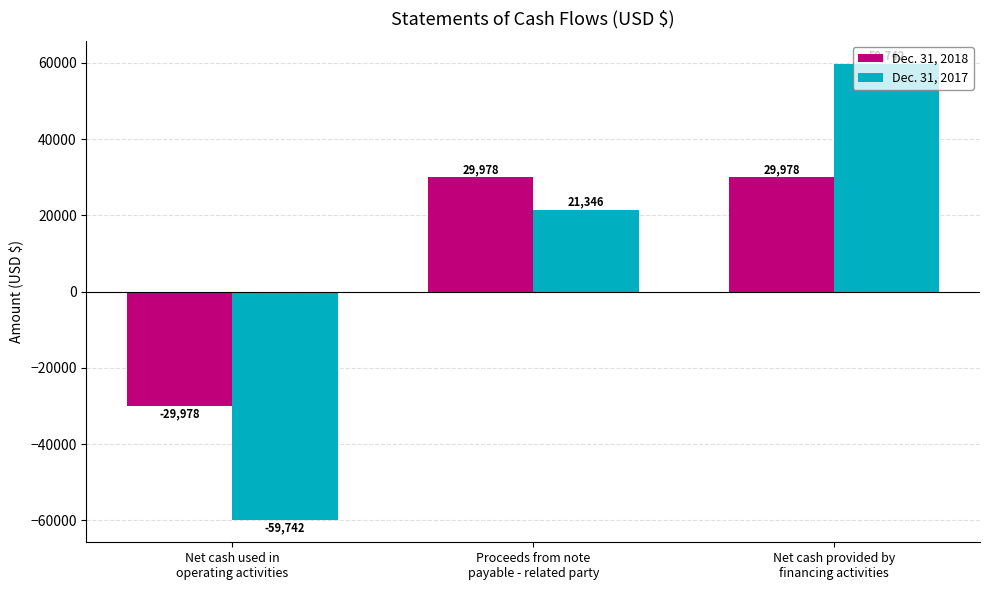

What is the label of the 1st bar from the right?

Net cash provided by
financing activities